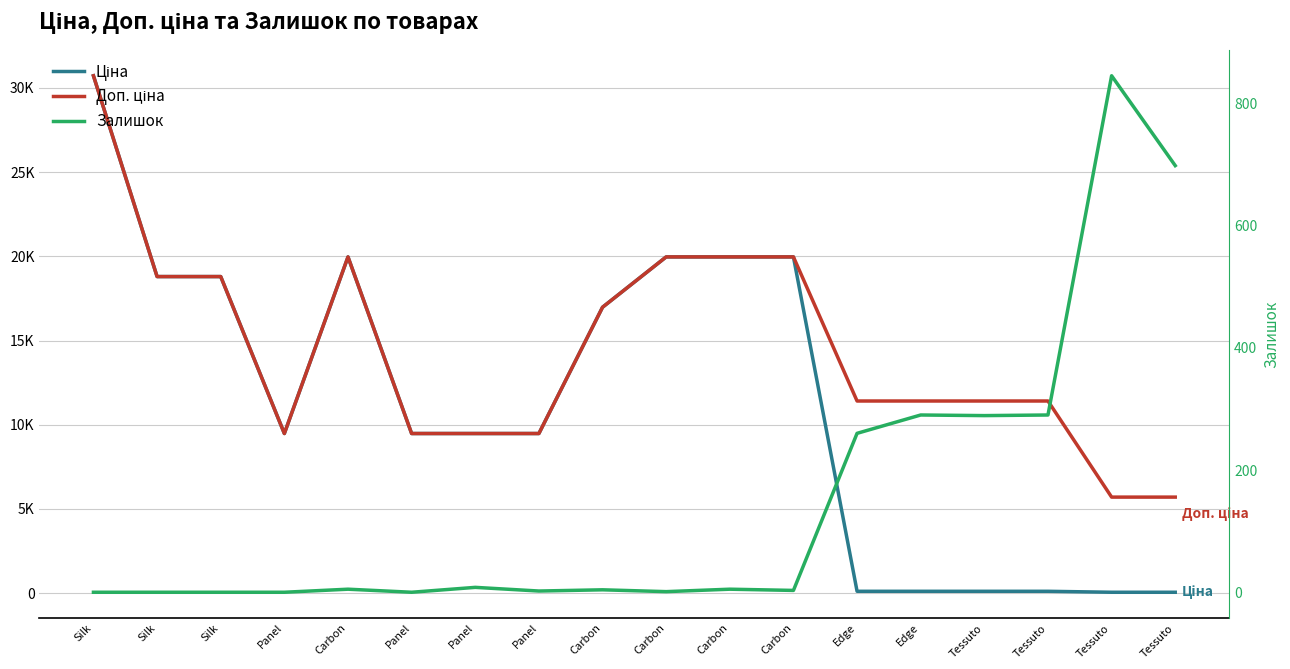

What is the difference between the second highest and minimum values in the Ціна series?

19907.1